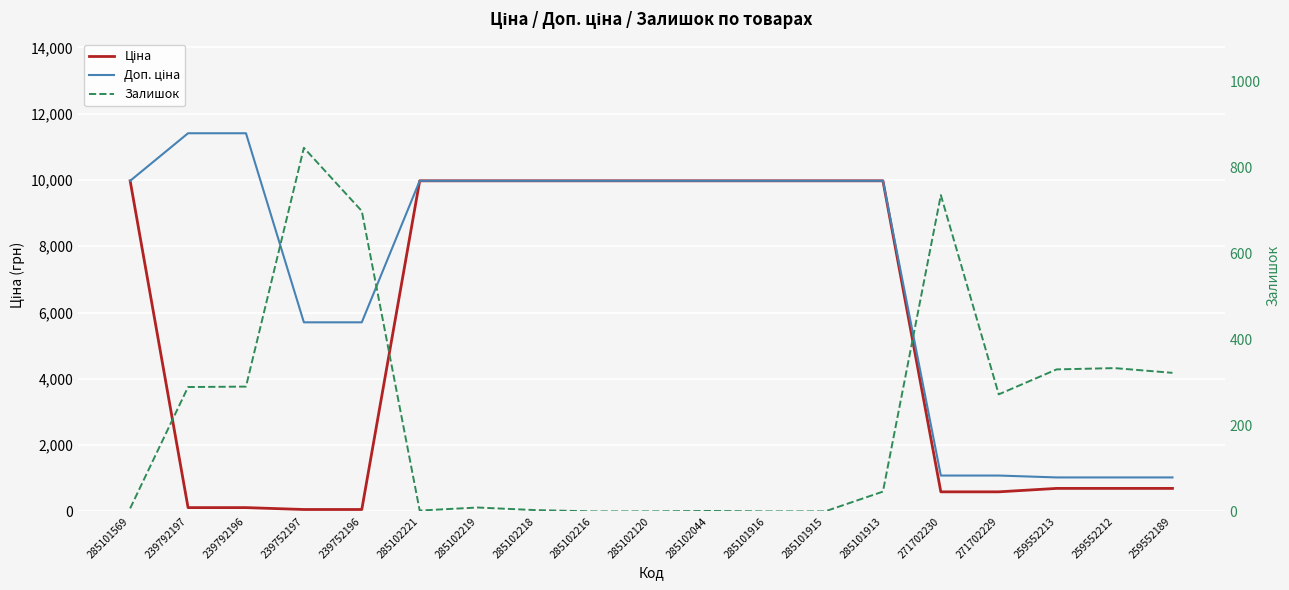

Does the chart display data point markers on the line(s)?

No